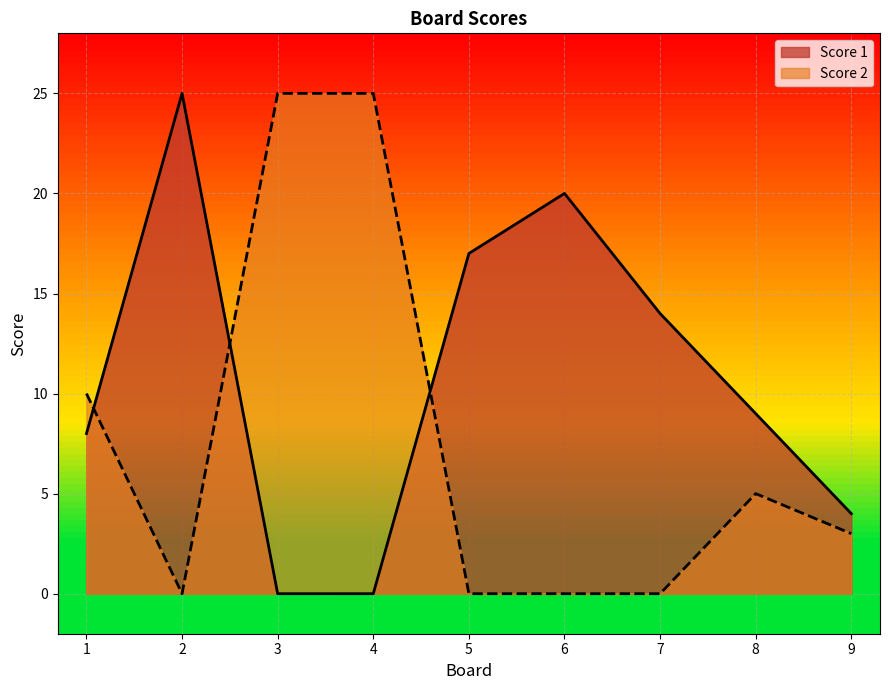

At which category is the sum across all series the highest?

2